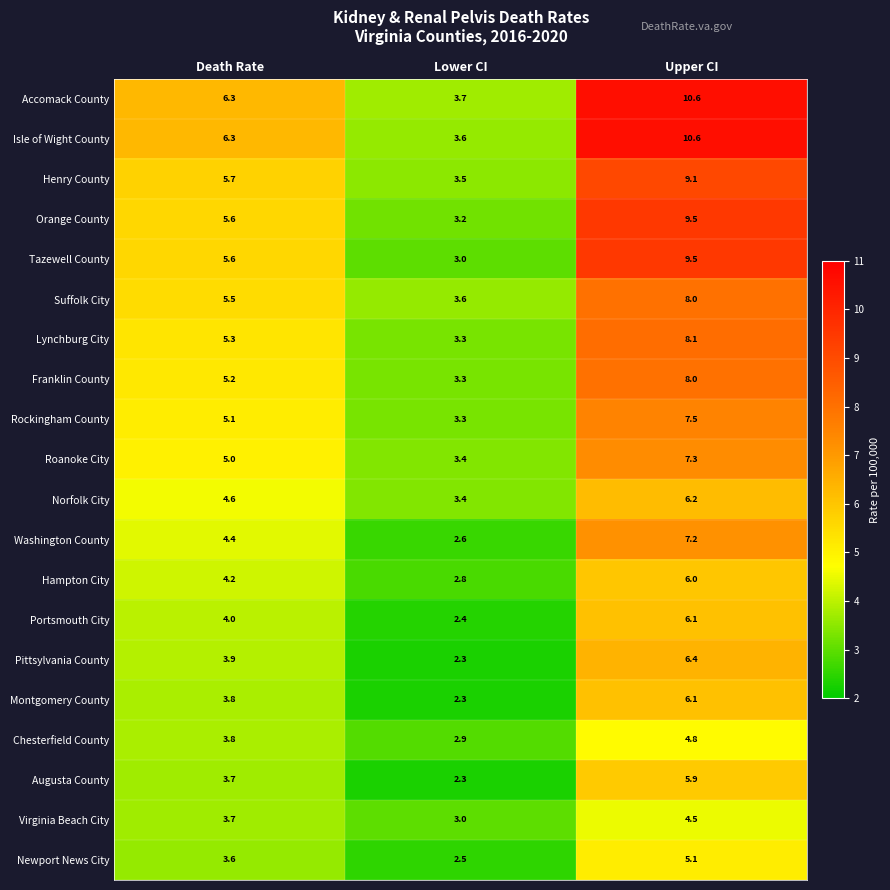

The value of Virginia Beach City at Death Rate is 6.0. True or false?

False